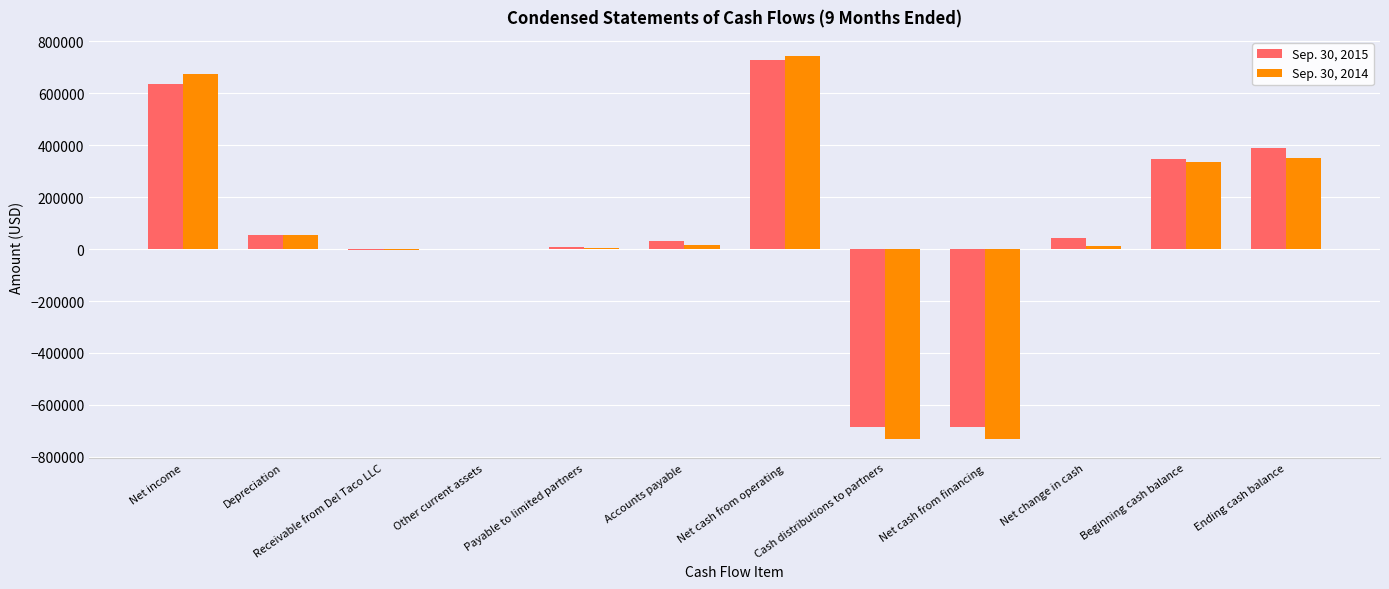

Is the value of Sep. 30, 2015 at Depreciation greater than the value of Sep. 30, 2014 at Net cash from operating?

No